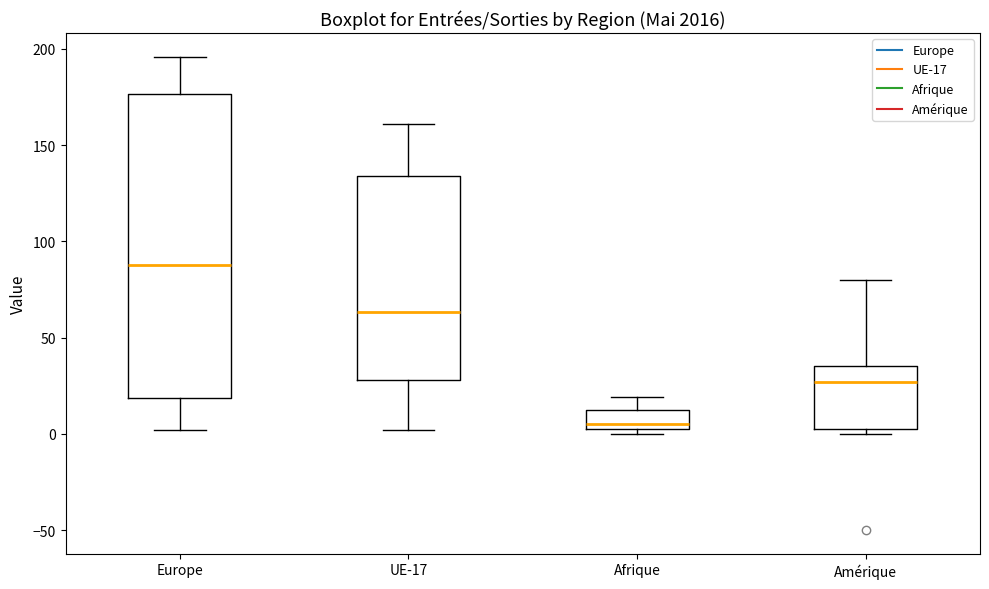

Reading left to right, read every box against the y-axis: the position of its median line, the range the box covers, and the ends of its whiskers. The values are not printed on the chart, so give them approximately, as read against the axis.

Europe: median 90, box 20 to 175, whiskers 0 to 195
UE-17: median 65, box 30 to 135, whiskers 0 to 160
Afrique: median 5 (just above the box's lower edge), box 5 to 10, whiskers 0 to 20
Amérique: median 25, box 5 to 35, whiskers 0 to 80